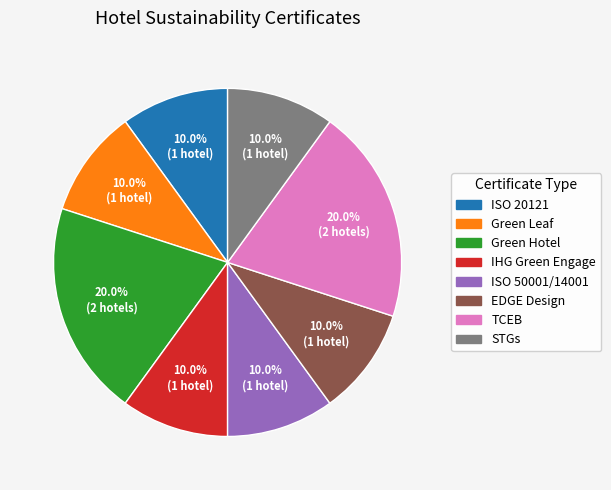

Combined, what portion of the pie is ISO 50001/14001 and IHG Green Engage?

20.0%